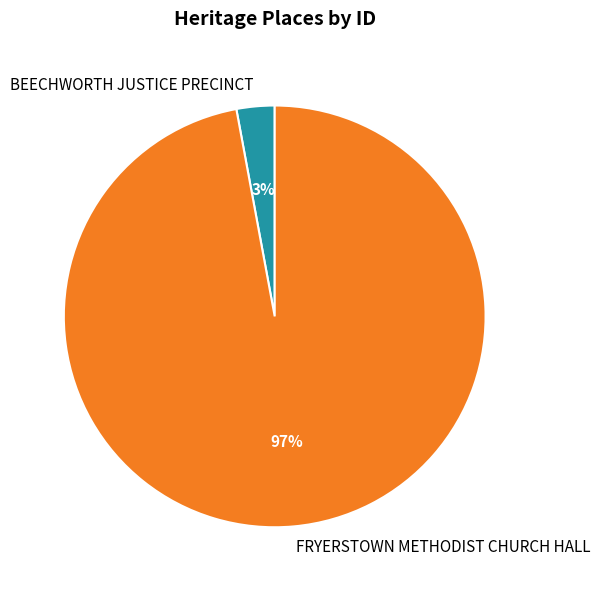

Which has a higher value, FRYERSTOWN METHODIST CHURCH HALL or BEECHWORTH JUSTICE PRECINCT?

FRYERSTOWN METHODIST CHURCH HALL